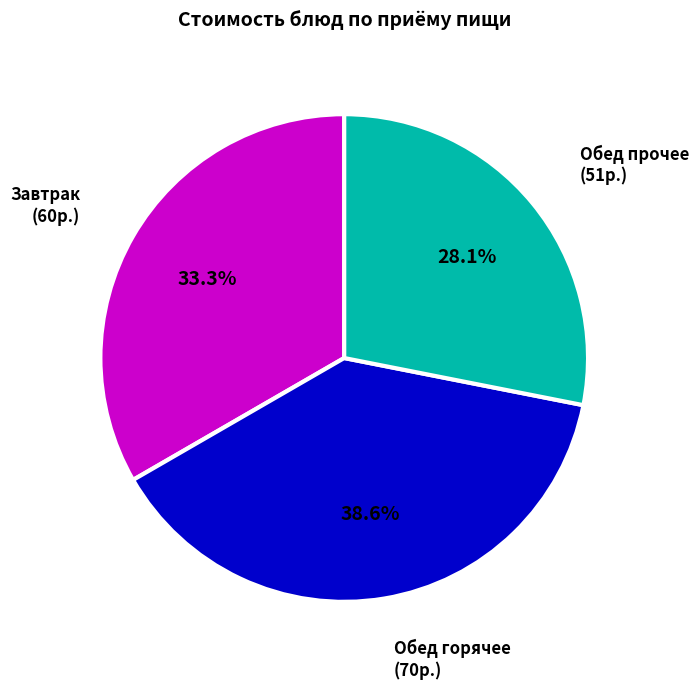

Is there any slice that represents more than half of the pie?

No